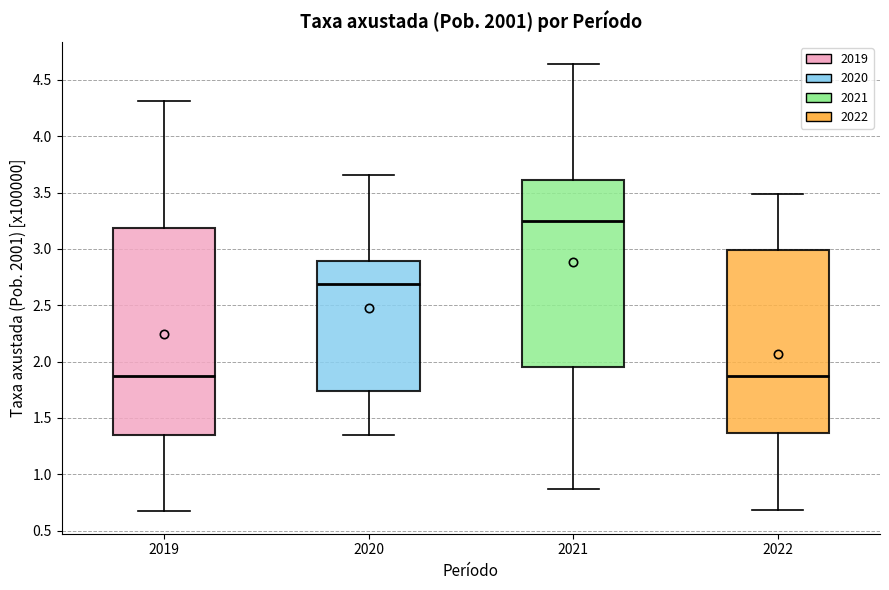

Reading left to right, transcribe this box plot: for each box, give where its median line is, the range the box spans, and where its two whiskers end, as read against the y-axis. The values are not printed on the chart, so give them approximately, as read against the axis.

2019: median 1.85, box 1.35 to 3.20, whiskers 0.65 to 4.30
2020: median 2.70, box 1.75 to 2.90, whiskers 1.35 to 3.65
2021: median 3.25, box 1.95 to 3.60, whiskers 0.85 to 4.65
2022: median 1.85, box 1.35 to 3.00, whiskers 0.70 to 3.50